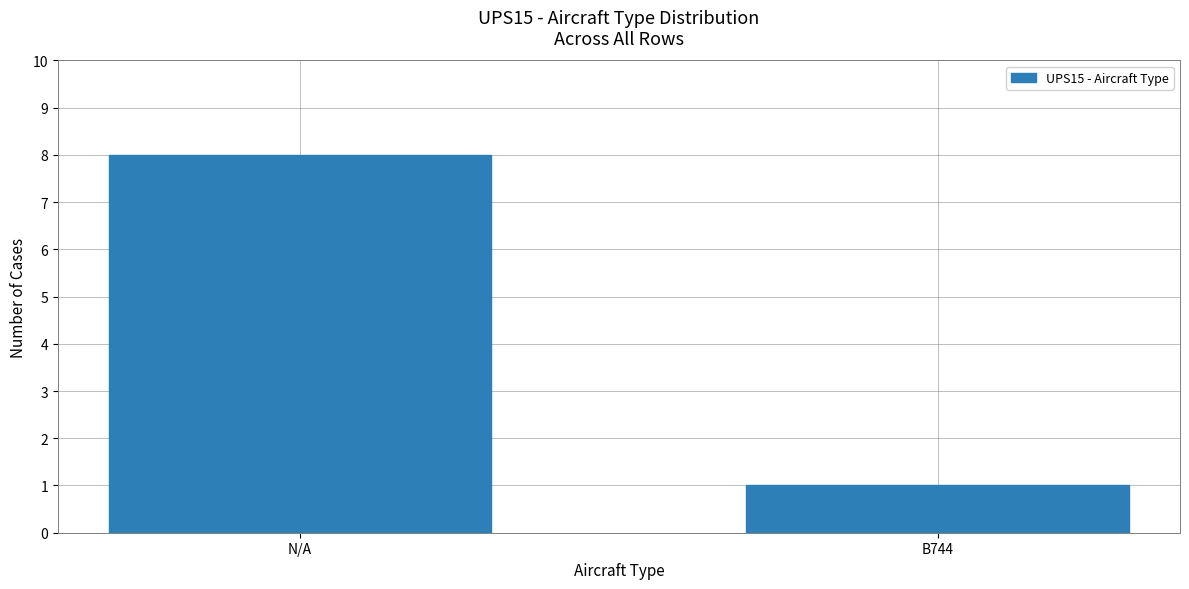

Where is the data nearest to the value 4?

B744